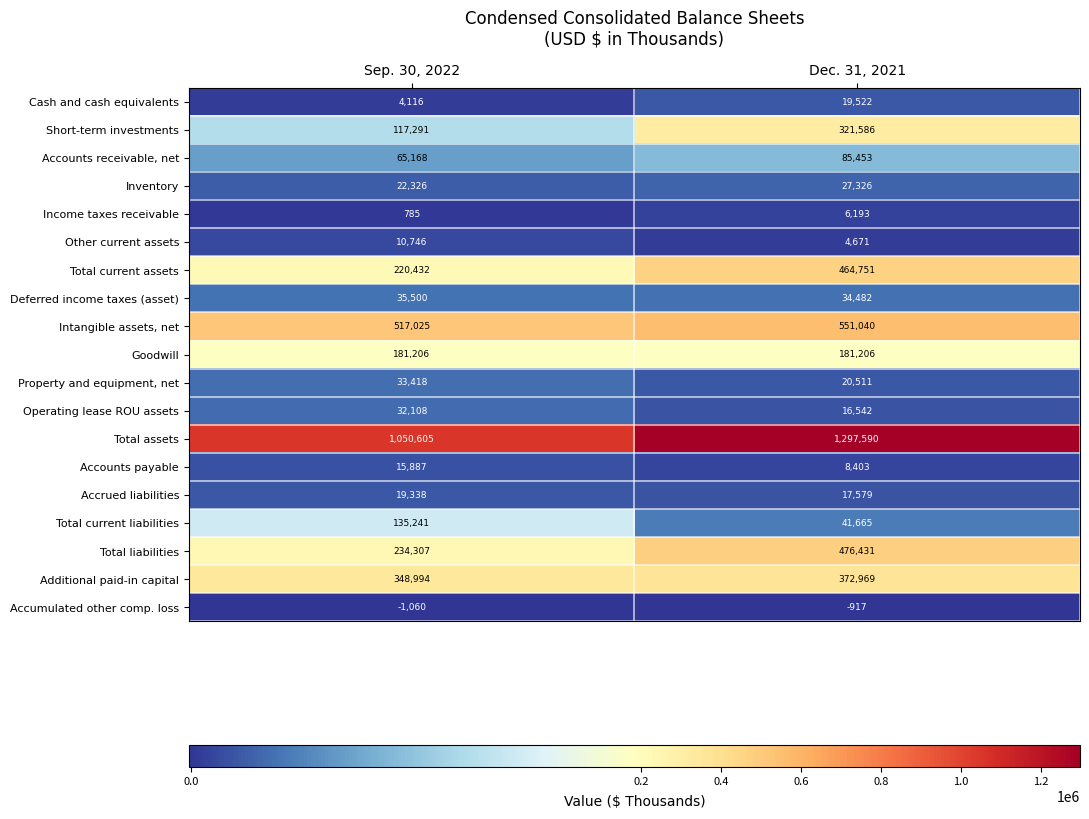

What is the sum of all Goodwill values?

362412